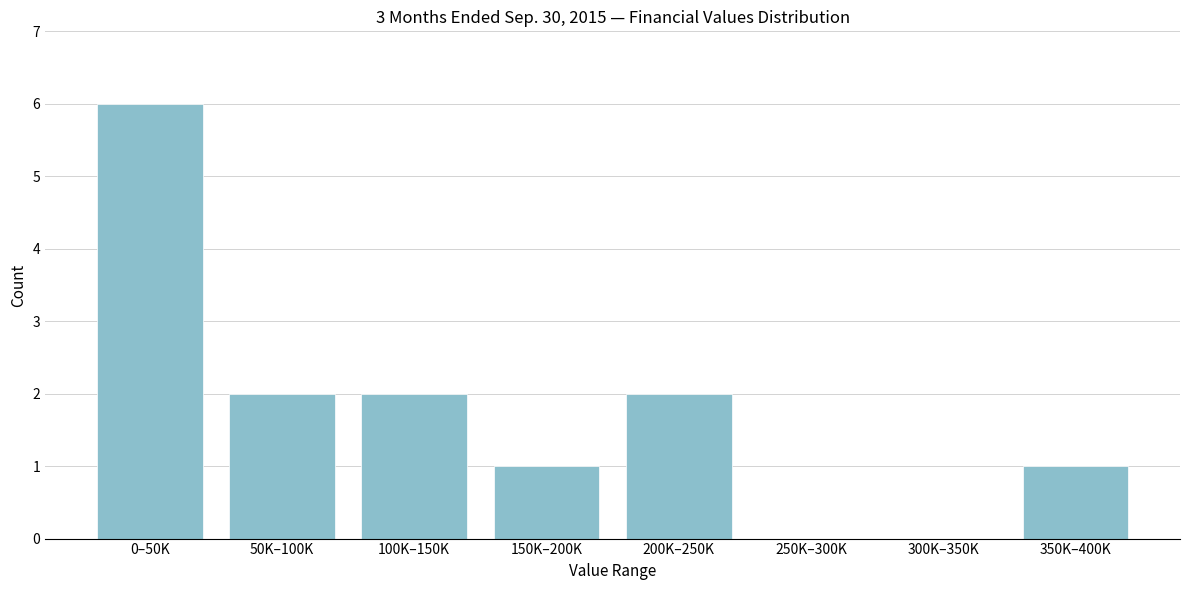

Reading left to right, what are all the values shown in this chart?

0–50K=6	50K–100K=2	100K–150K=2	150K–200K=1	200K–250K=2	250K–300K=0	300K–350K=0	350K–400K=1